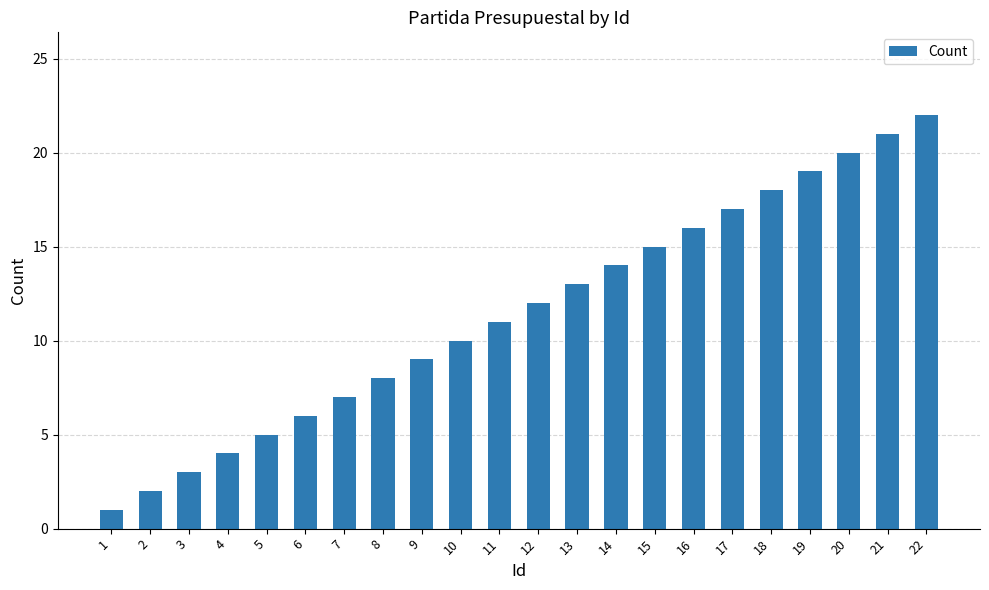

How many distinct data groups are displayed?

1